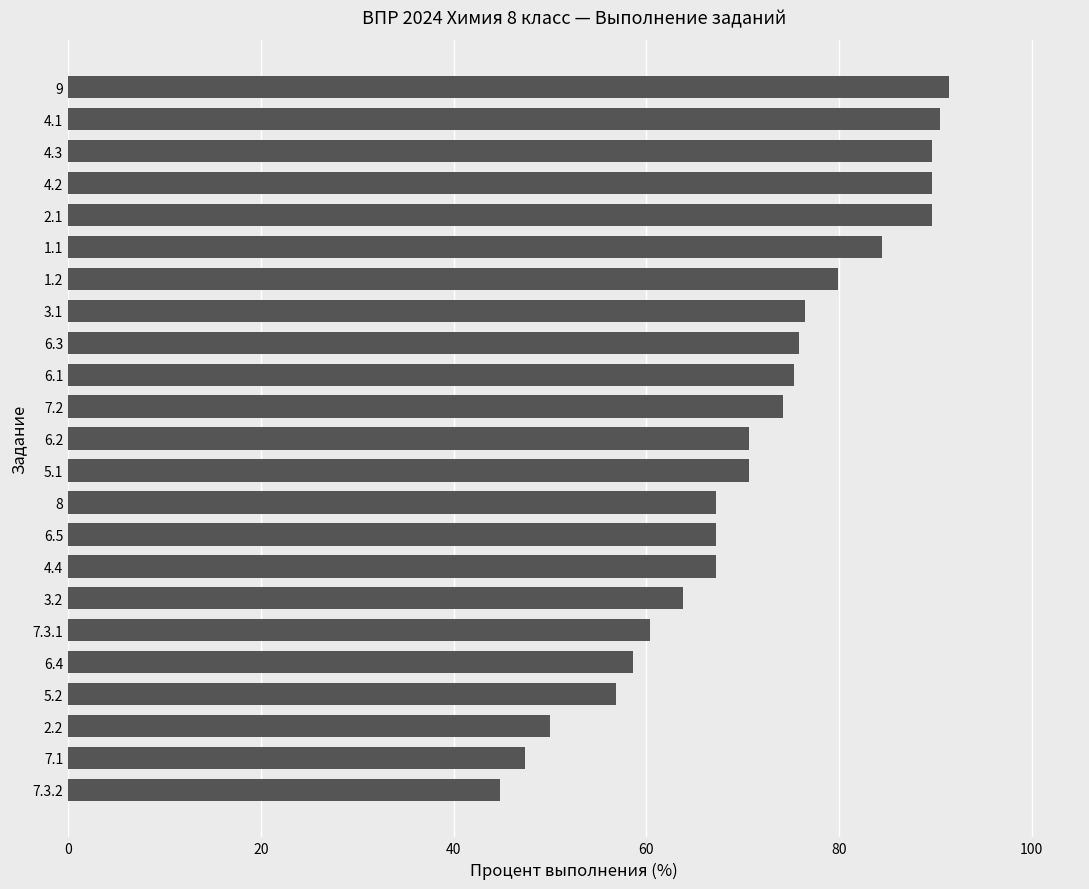

True or false: the data shows 122.5 at 4.3.

False